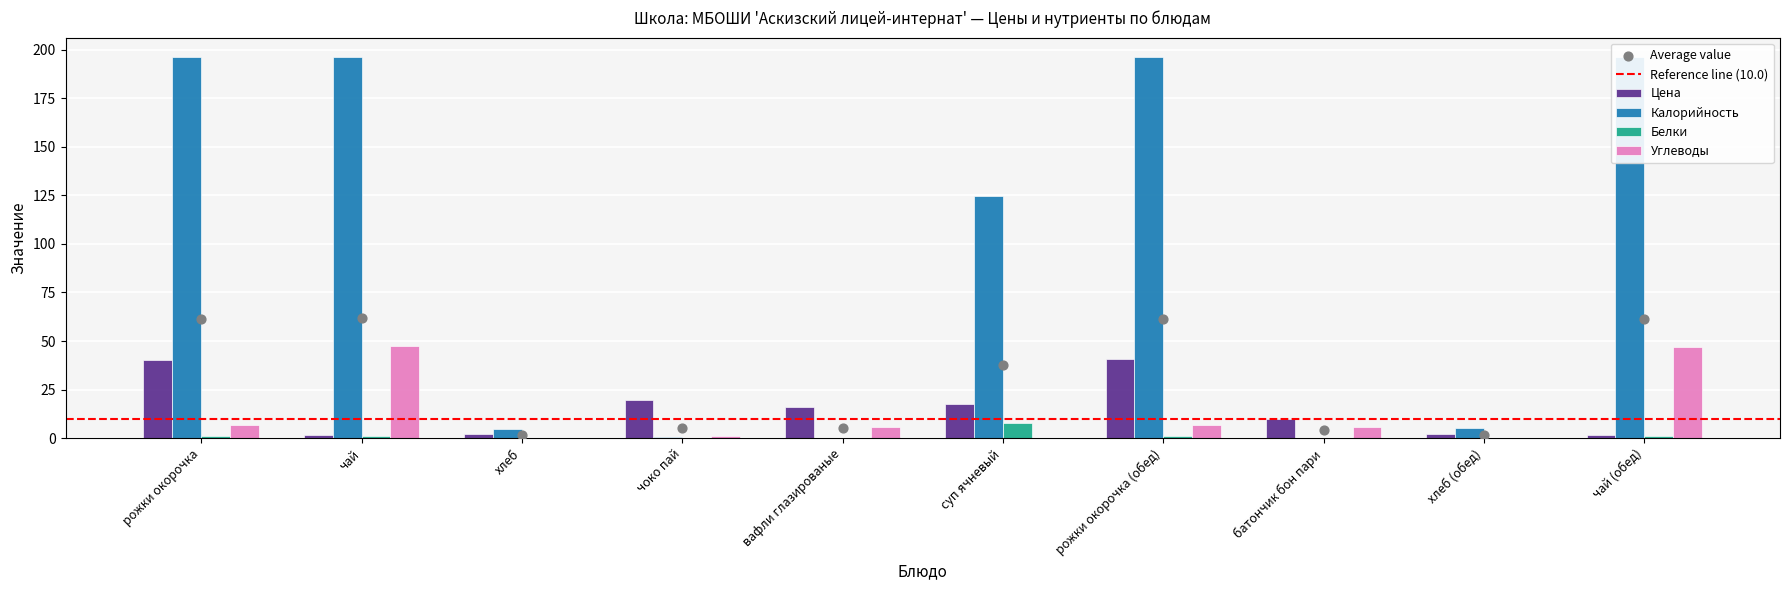

What is the total value across all series at рожки окорочка (обед)?

244.7